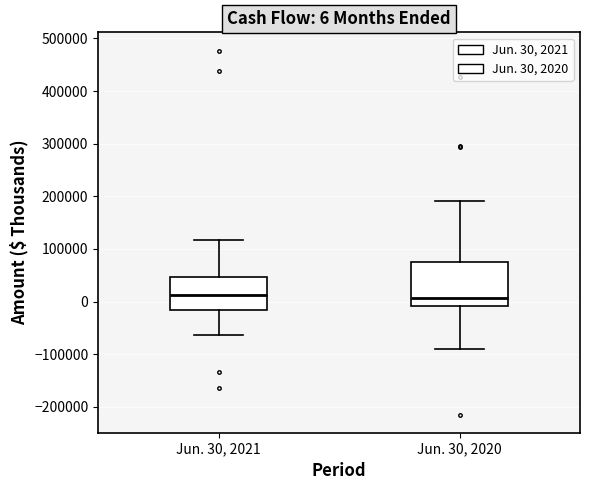

Which box is the tallest, from its lower edge to its upper edge?

Jun. 30, 2020